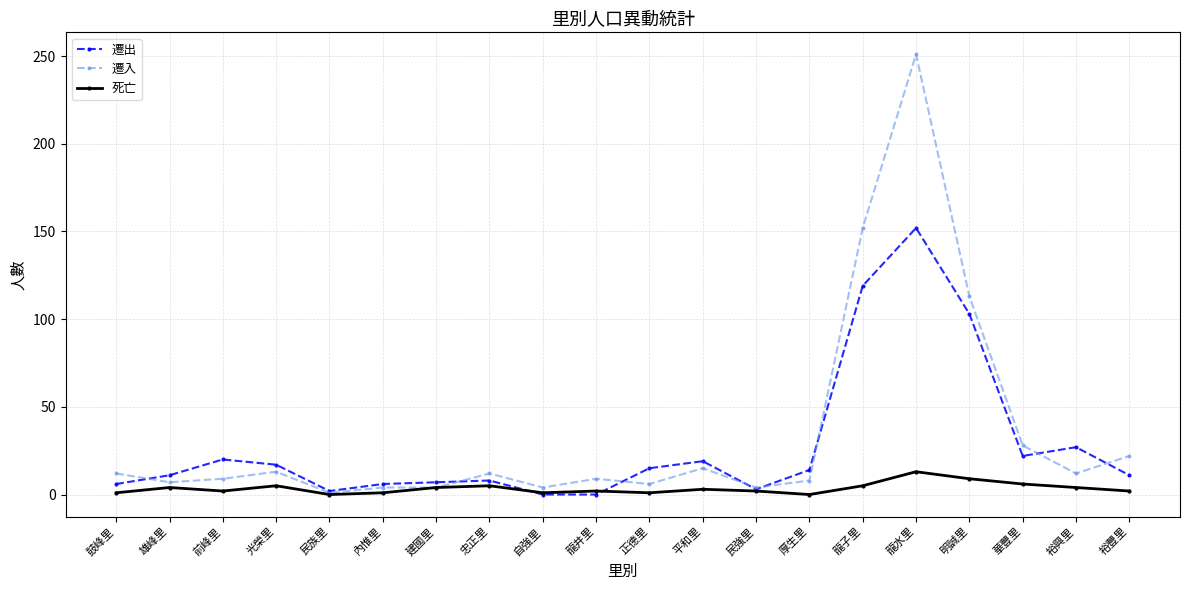

What is the spread (max minus min) of values at 忠正里?

7